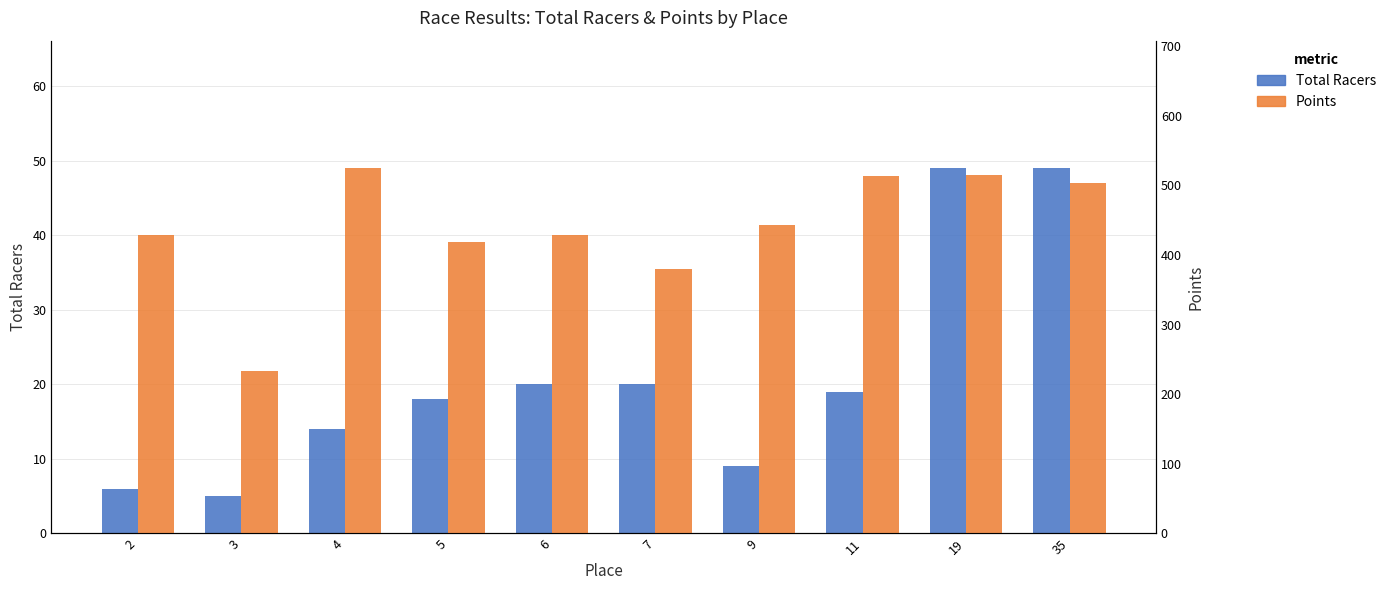

What is the greatest value displayed?

524.3